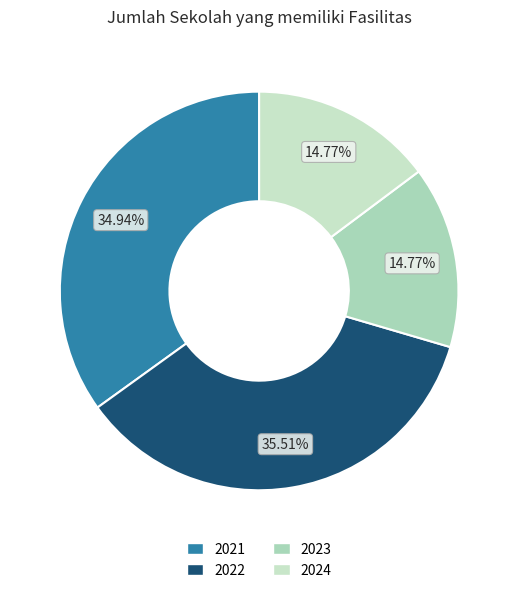

To the nearest percent, what is the difference between the largest and smallest slice percentages?

21%